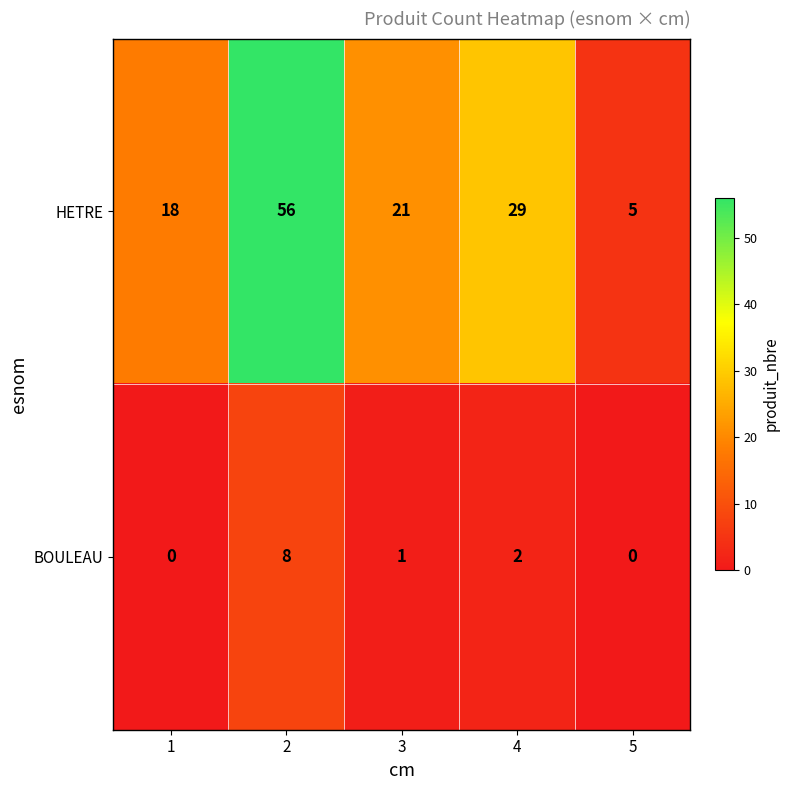

At which label is BOULEAU closest to 4?

4